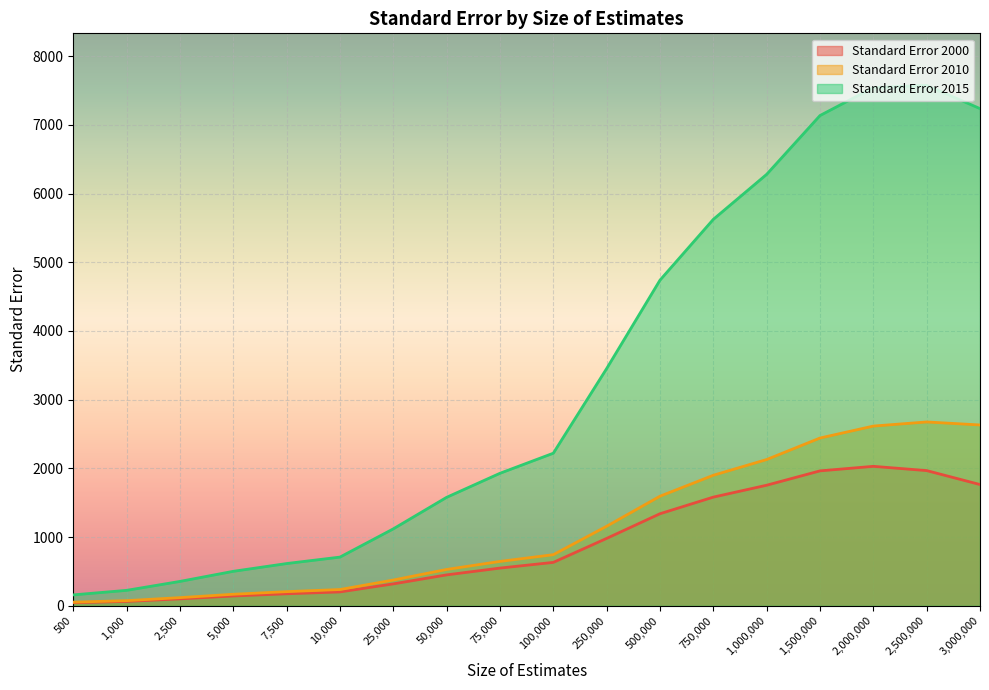

True or false: Standard Error 2010 has more than 2 points higher than both neighbors.

False